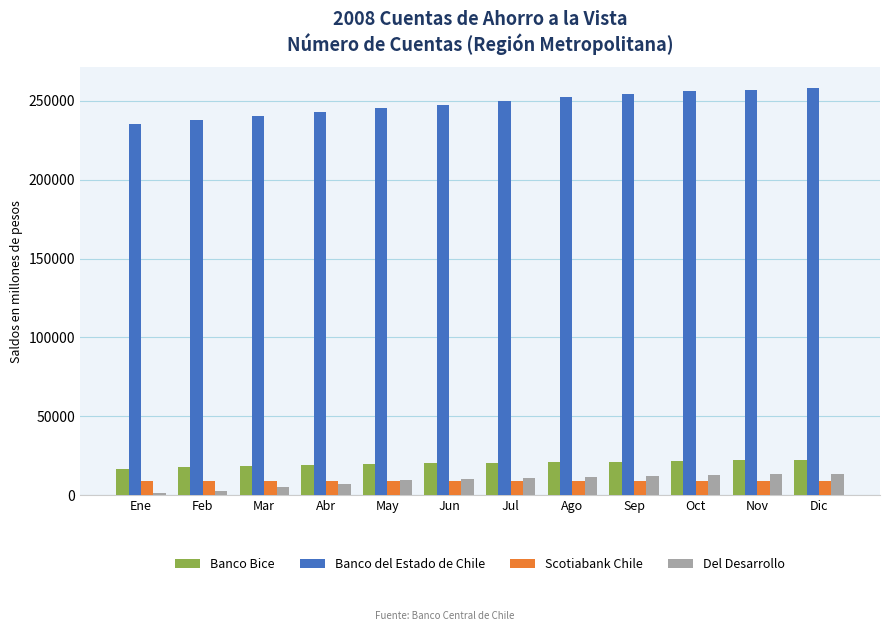

What is the minimum value for Banco del Estado de Chile?

235392